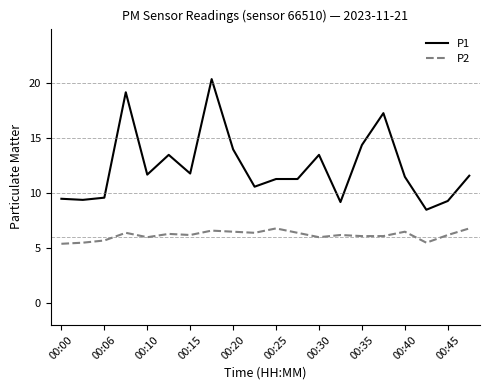

Which series has the widest spread of values?

P1